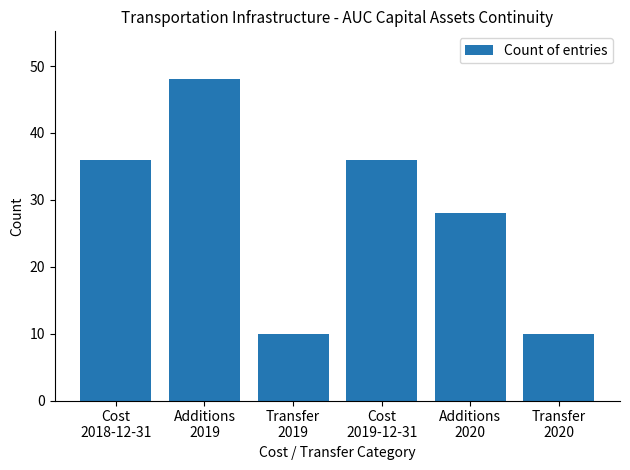

What is the value of the 5th bar from the left?

28